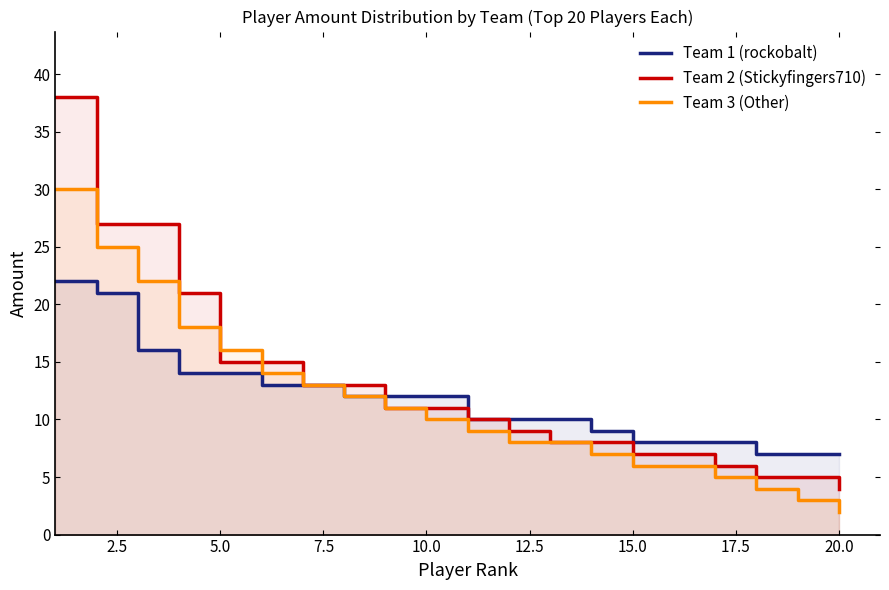

Reading left to right, extract all data points from this chart.

Team 1 (rockobalt): 22	21	16	14	14	13	13	12	12	12	10	10	10	9	8	8	8	7	7	7
Team 2 (Stickyfingers710): 38	27	27	21	15	15	13	13	11	11	10	9	8	8	7	7	6	5	5	4
Team 3 (Other): 30	25	22	18	16	14	13	12	11	10	9	8	8	7	6	6	5	4	3	2